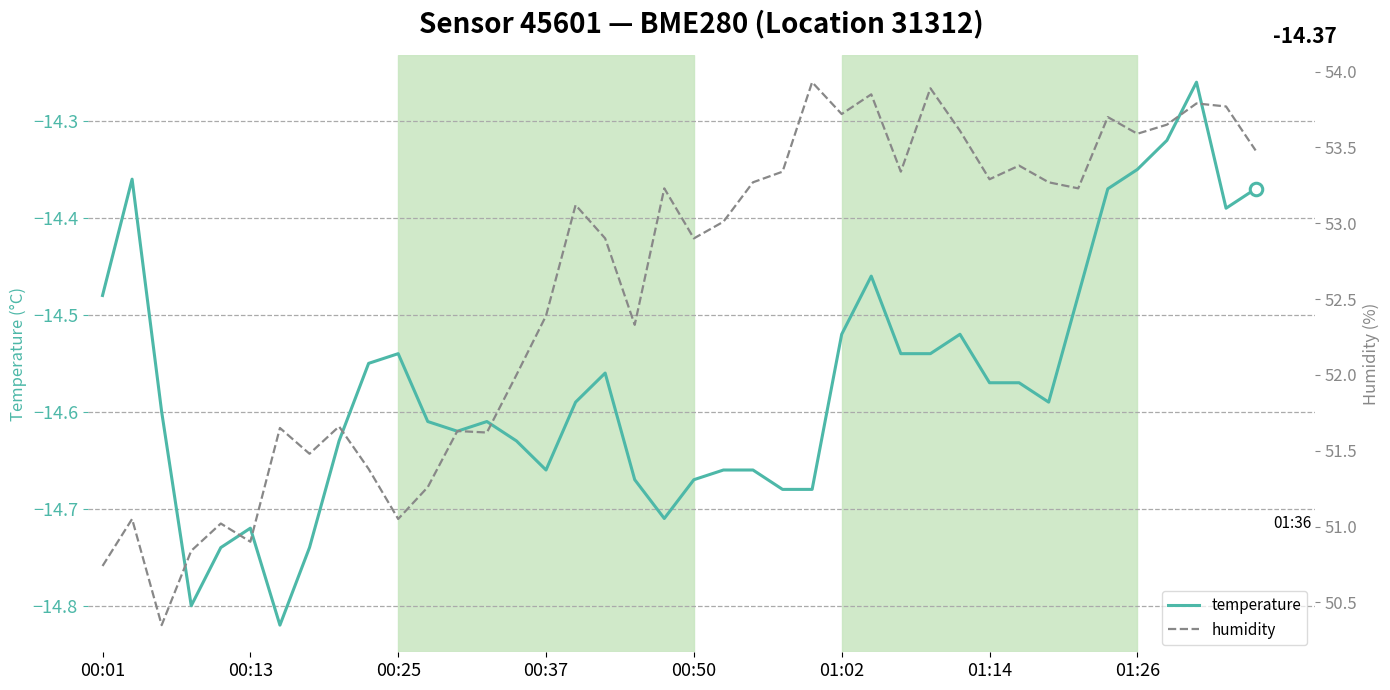

Reading right to left, transcribe all the data shown in this chart.

temperature: -14.4	-14.4	-14.3	-14.3	-14.3	-14.4	-14.5	-14.6	-14.6	-14.6	-14.5	-14.5	-14.5	-14.5	-14.5	-14.7	-14.7	-14.7	-14.7	-14.7	-14.7	-14.7	-14.6	-14.6	-14.7	-14.6	-14.6	-14.6	-14.6	-14.5	-14.6	-14.6	-14.7	-14.8	-14.7	-14.7	-14.8	-14.6	-14.4	-14.5
humidity: 53.5	53.8	53.8	53.6	53.6	53.7	53.2	53.3	53.4	53.3	53.6	53.9	53.3	53.9	53.7	53.9	53.3	53.3	53.0	52.9	53.2	52.3	52.9	53.1	52.4	52.0	51.6	51.6	51.3	51.0	51.4	51.7	51.5	51.6	50.9	51.0	50.8	50.4	51.0	50.7